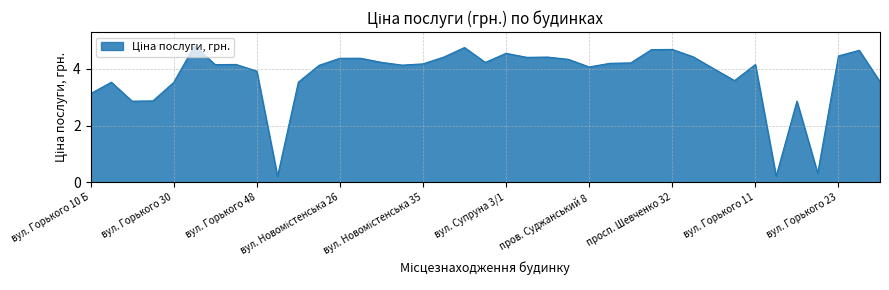

What is the greatest value displayed?

4.8